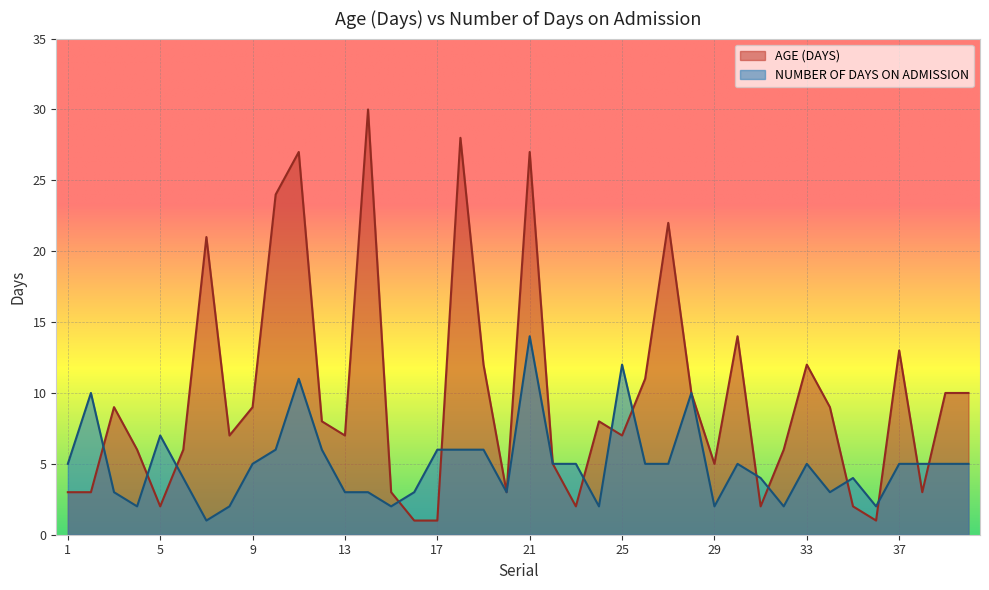

Count the number of data series in this chart.

2